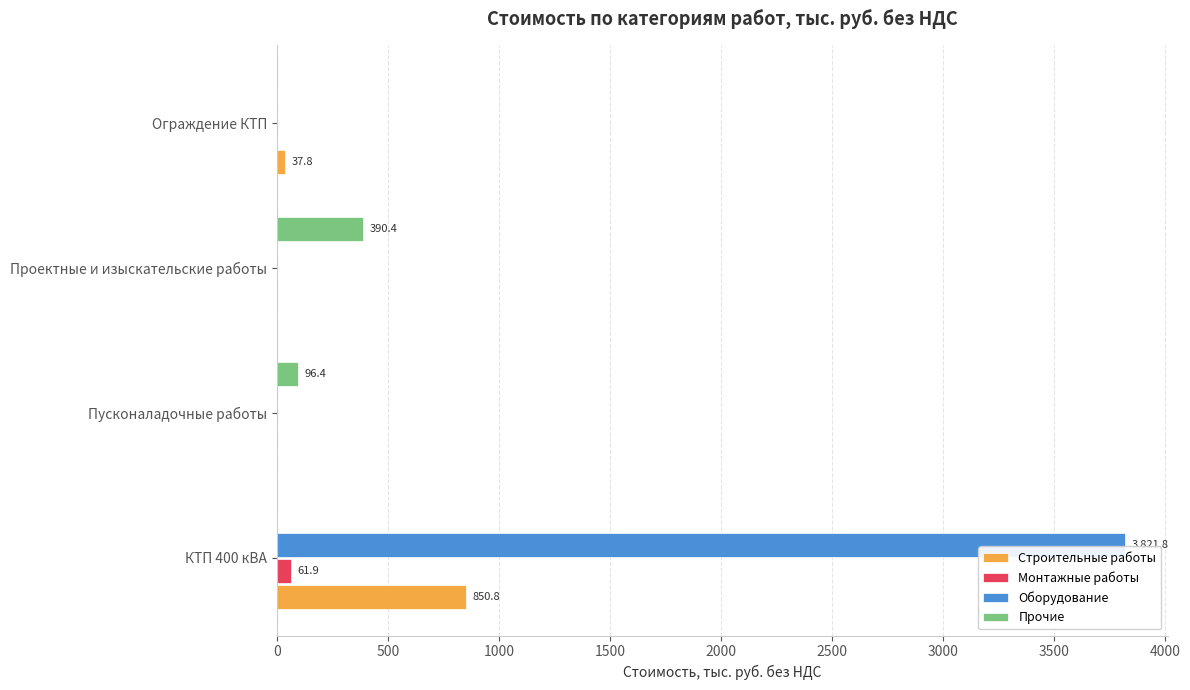

The Оборудование series shows 0.0 at Пусконаладочные работы. True or false?

True